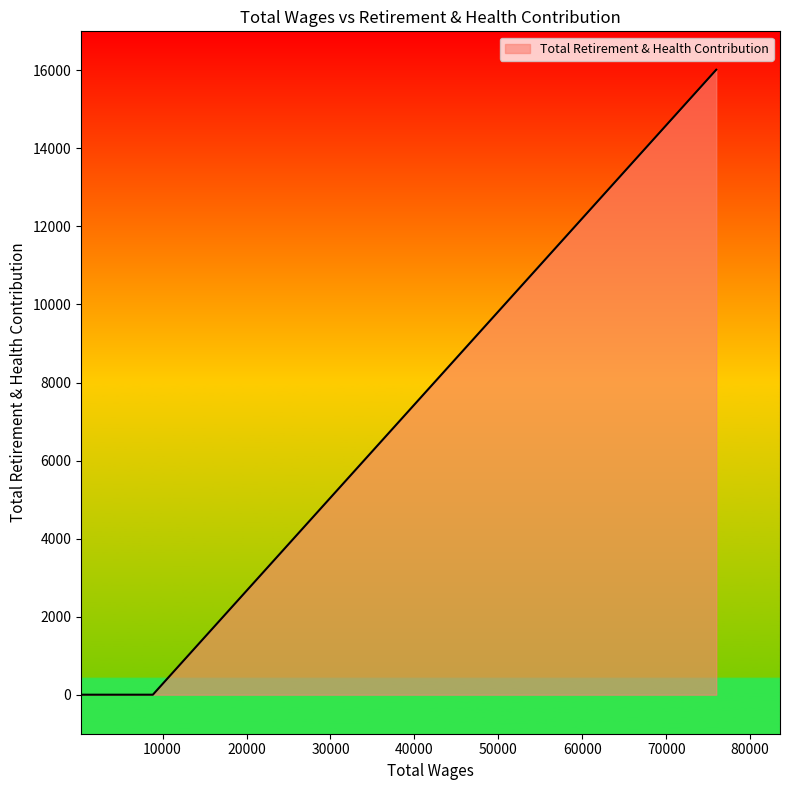

What is the greatest value displayed?

16016